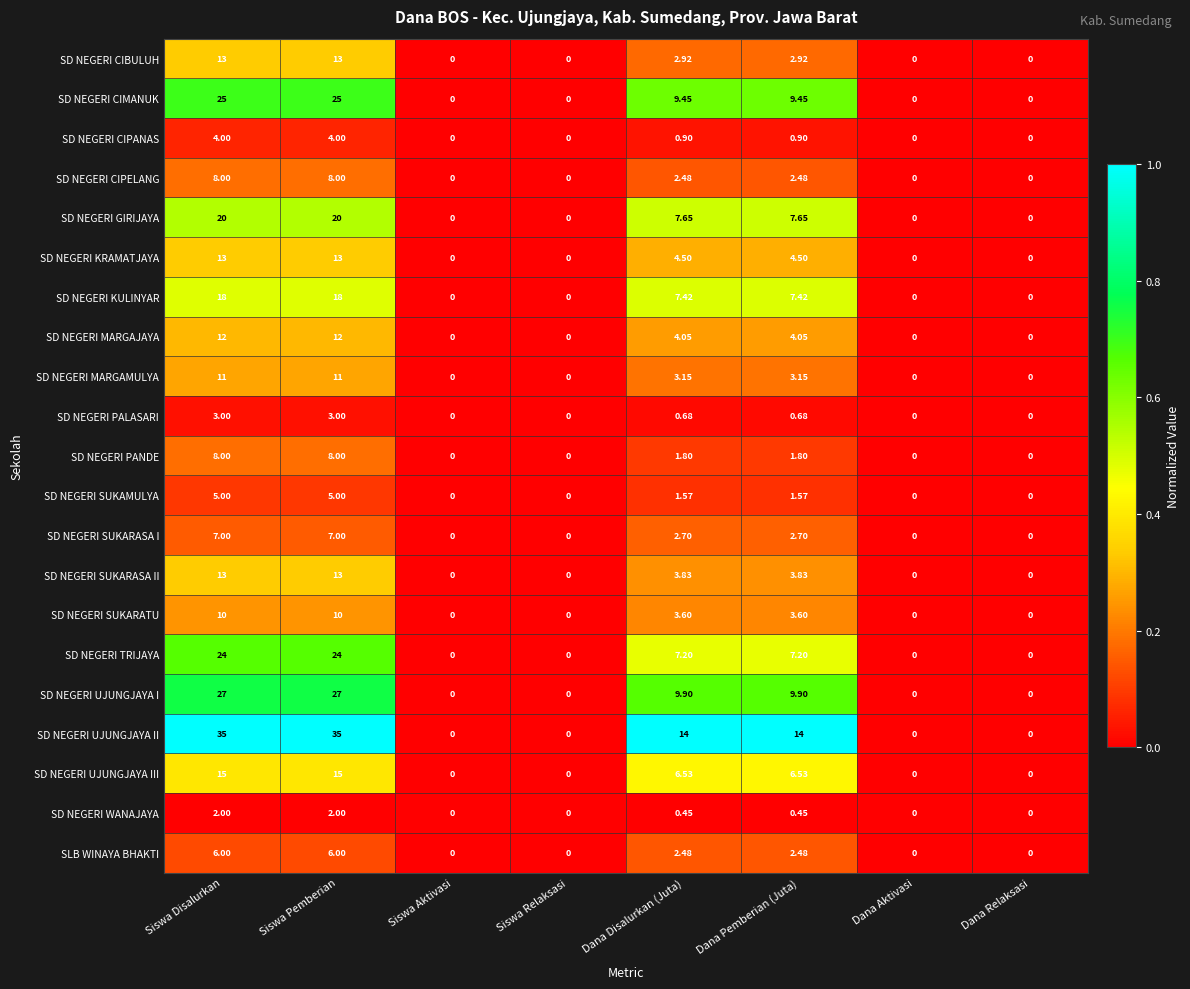

Which series has the largest total across all categories?

SD NEGERI UJUNGJAYA II